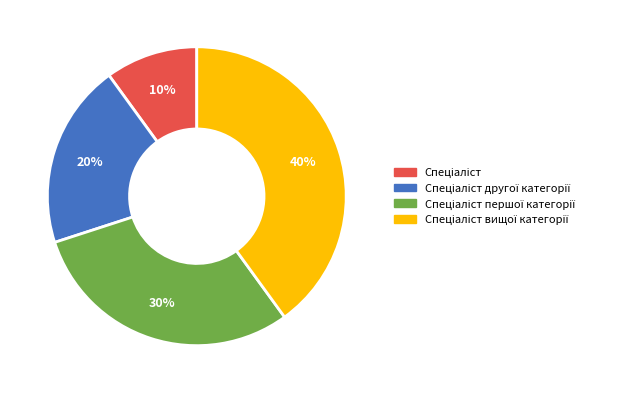

Is there any slice that represents more than half of the pie?

No